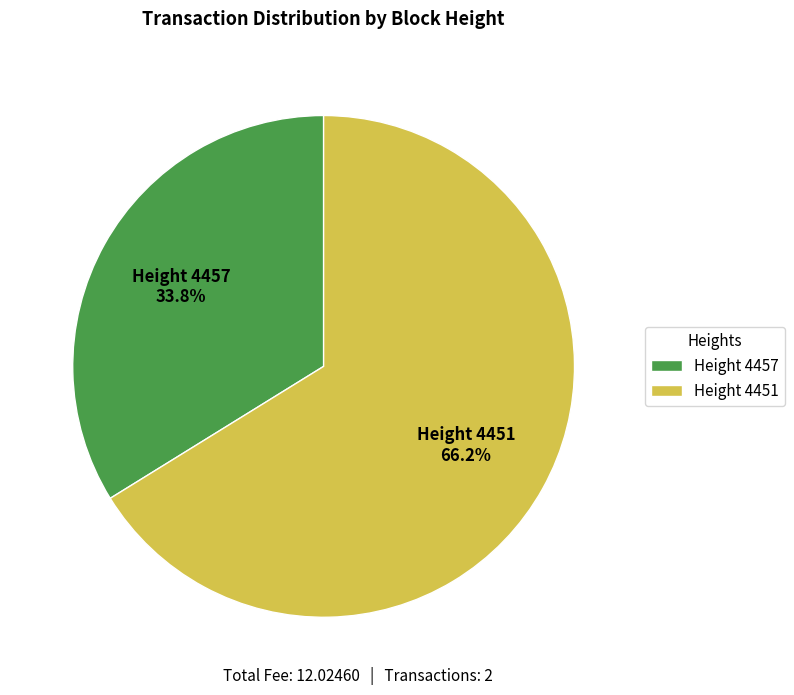

Between Height 4451 and Height 4457, which is larger?

Height 4451